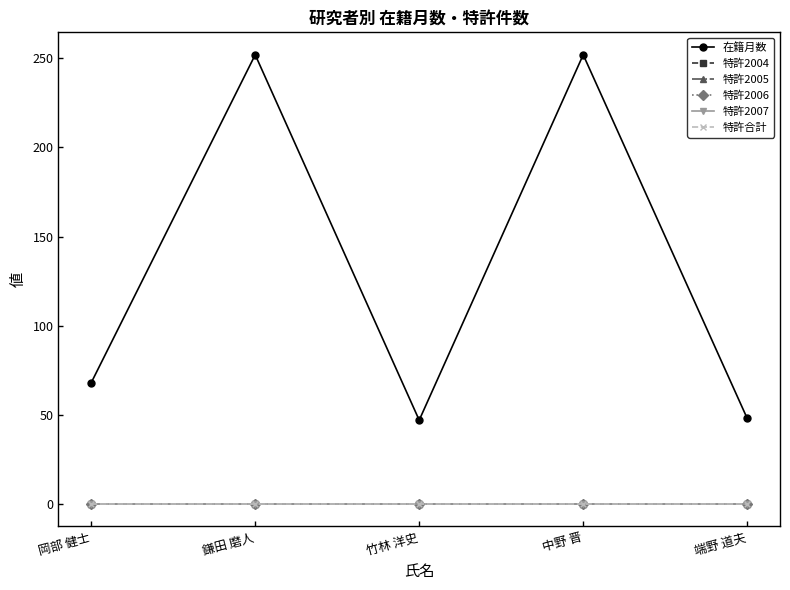

True or false: 特許2004 and 在籍月数 intersect in this chart.

False